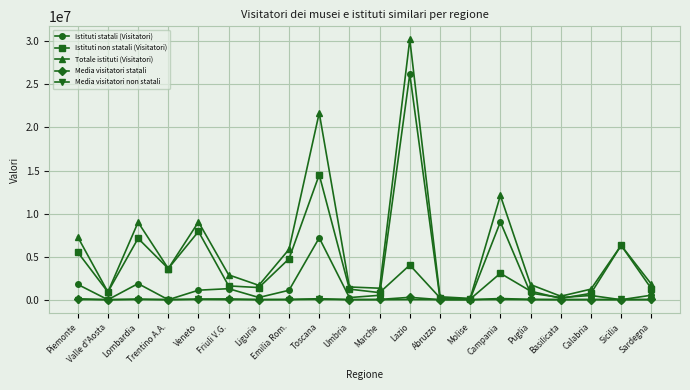

Between Toscana and Sardegna, which series saw the biggest shift?

Totale istituti (Visitatori)